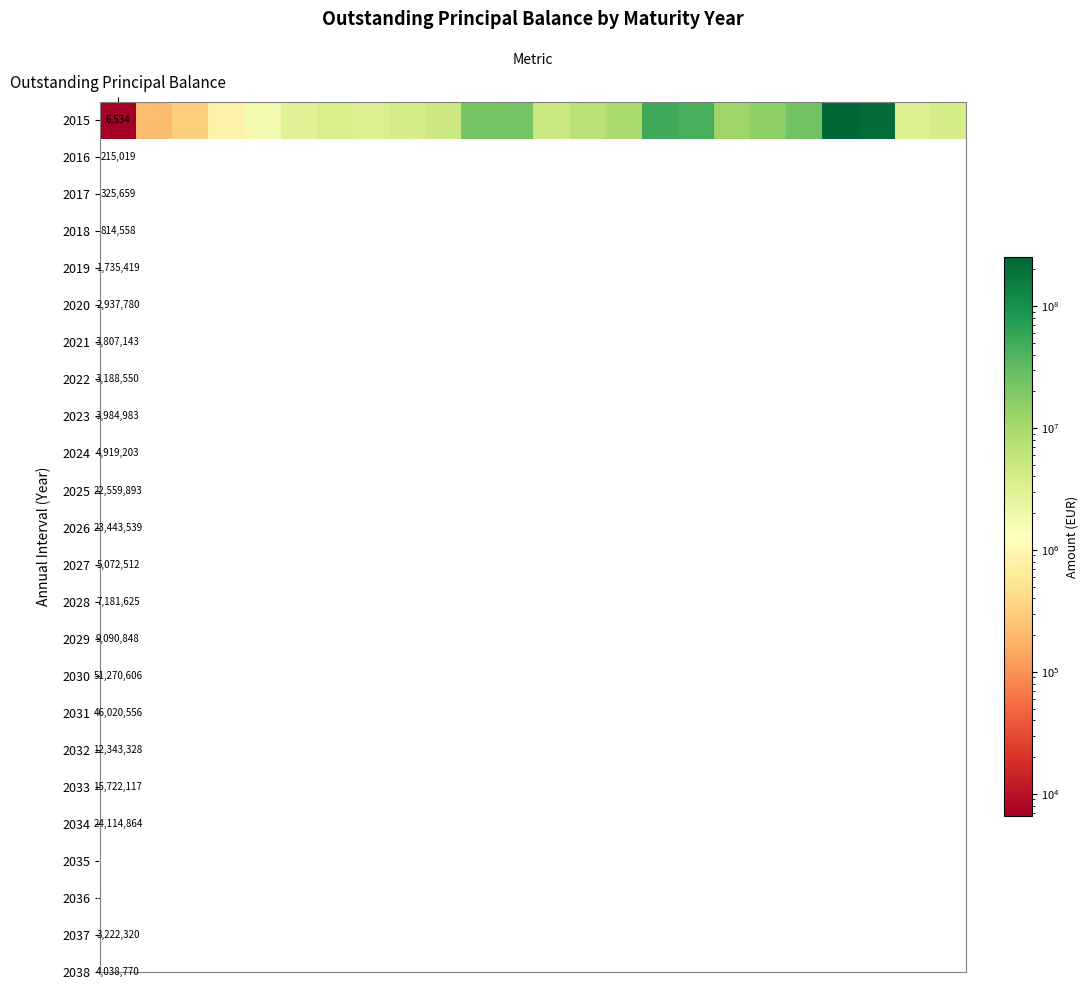

What is the smallest value displayed?

6534.1